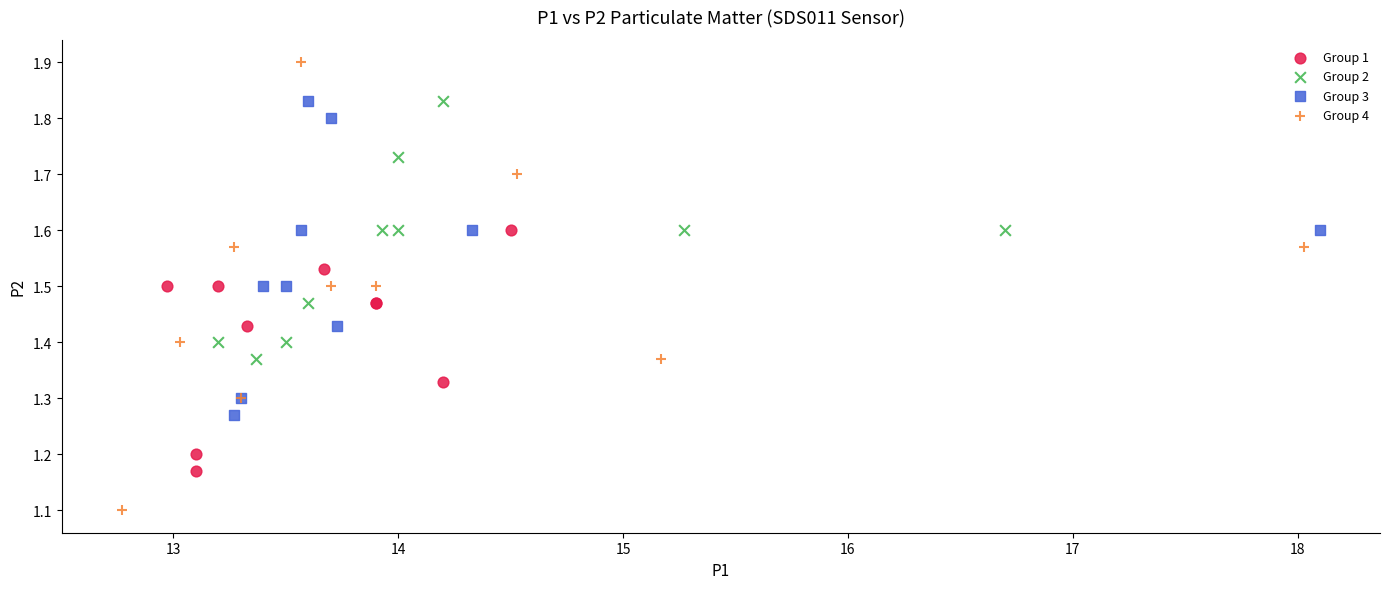

Which series has the widest spread of Y values?

Group 4